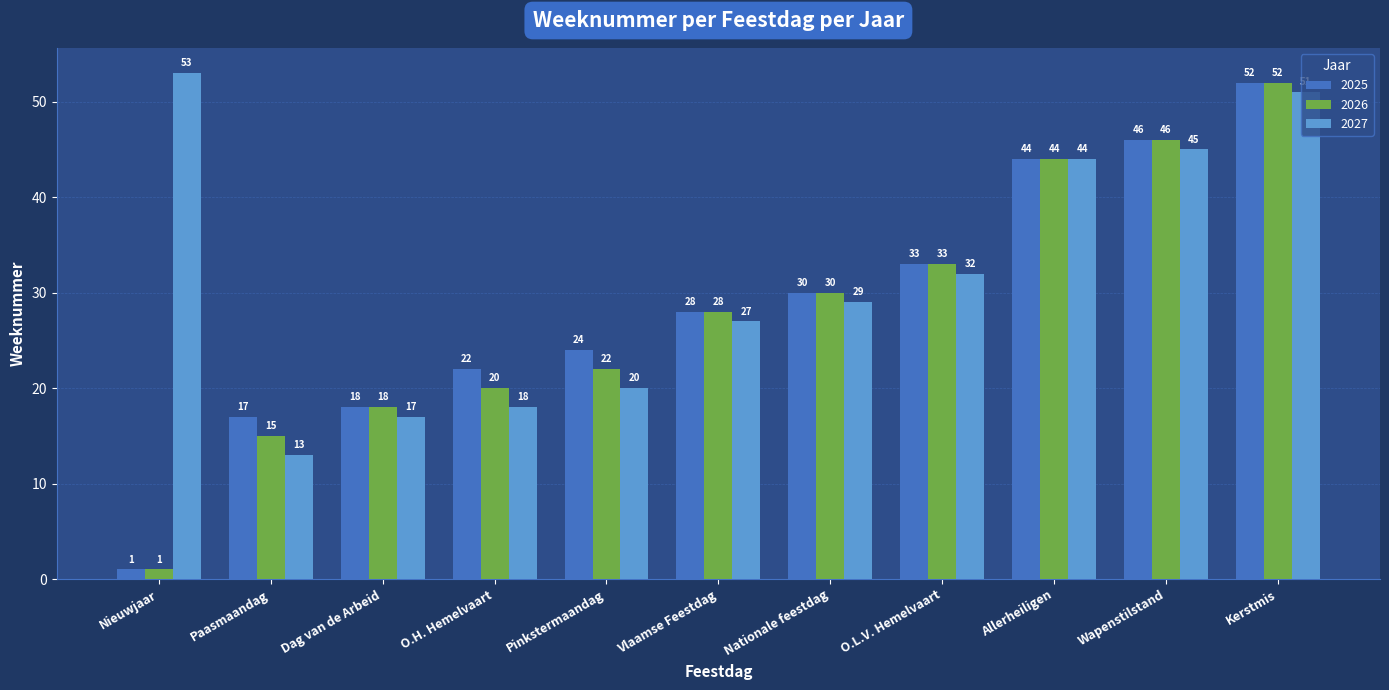

True or false: 2026 has a value of 44 at Allerheiligen.

True